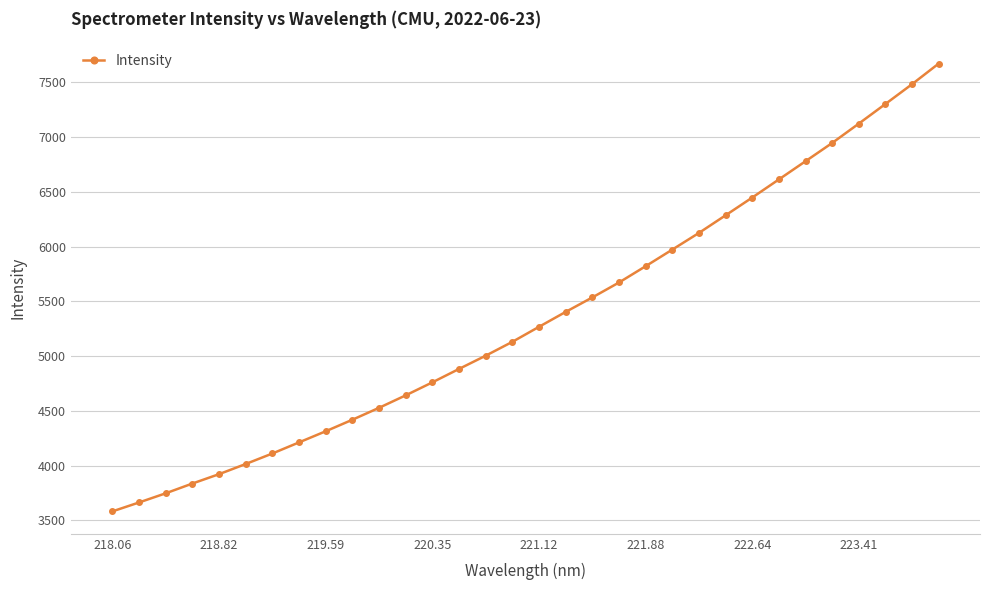

Does the chart display data point markers on the line(s)?

Yes